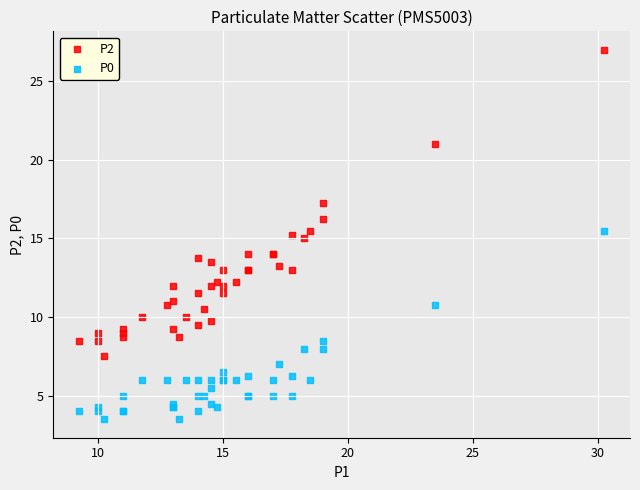

What is the X range (max minus min) for the scatter plot?

21.0